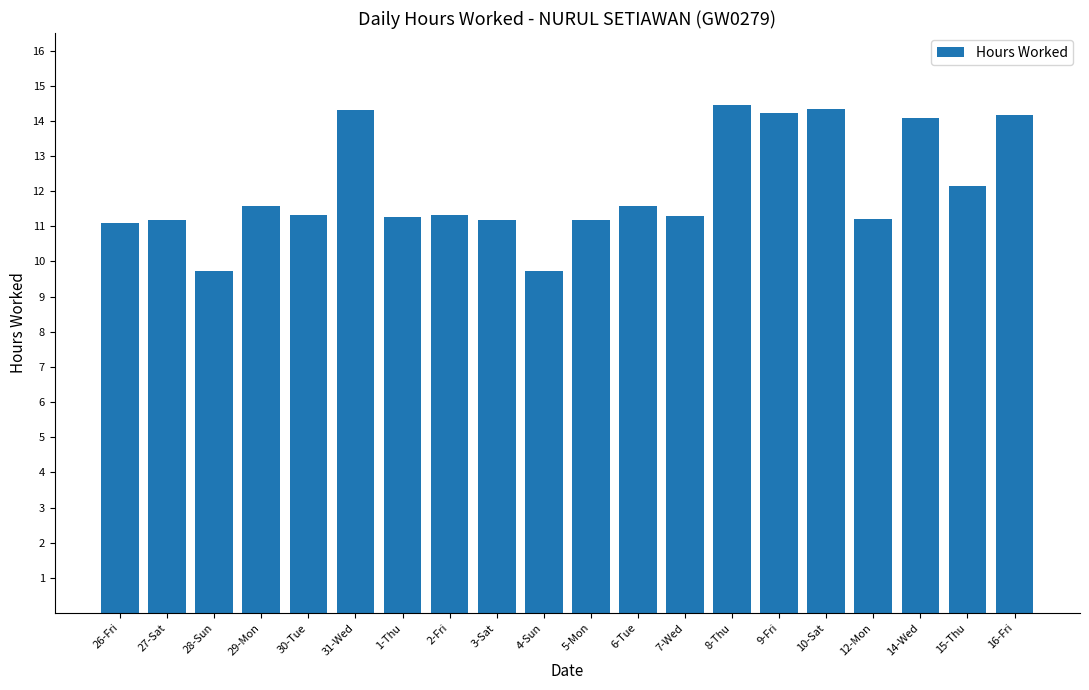

True or false: the data shows 11.2 at 5-Mon.

True